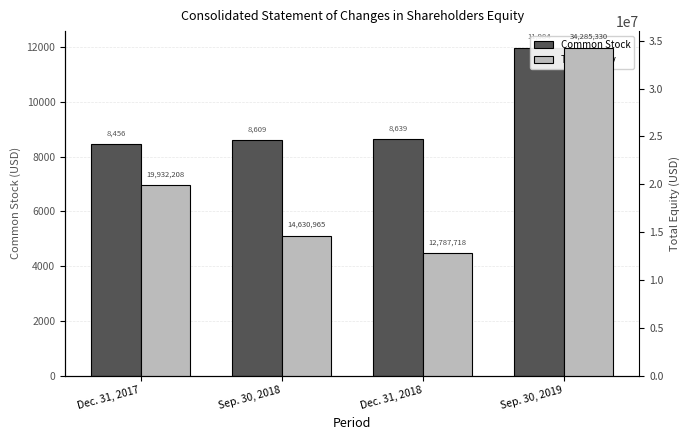

At which category is the sum across all series the highest?

Sep. 30, 2019